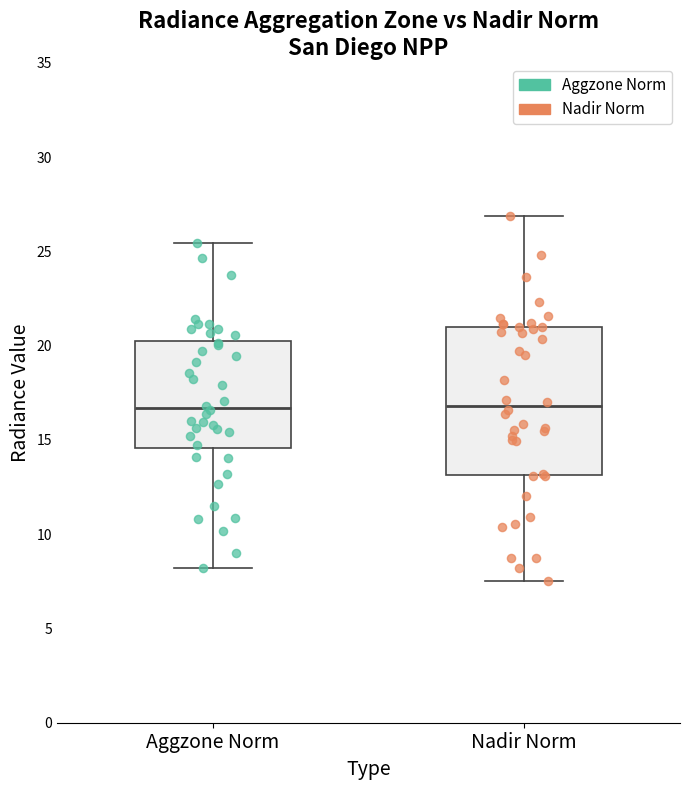

Where does the median line of the box for Aggzone Norm sit on the y-axis? The values are not printed on the chart, so give them approximately, as read against the axis.

16.5